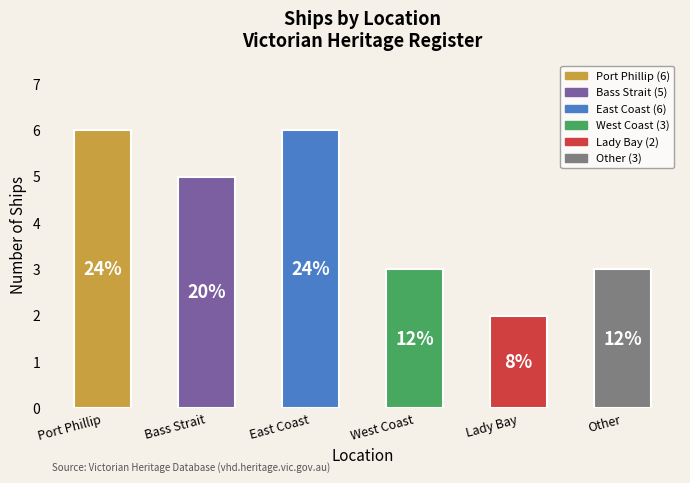

Read the value at Bass Strait.

5